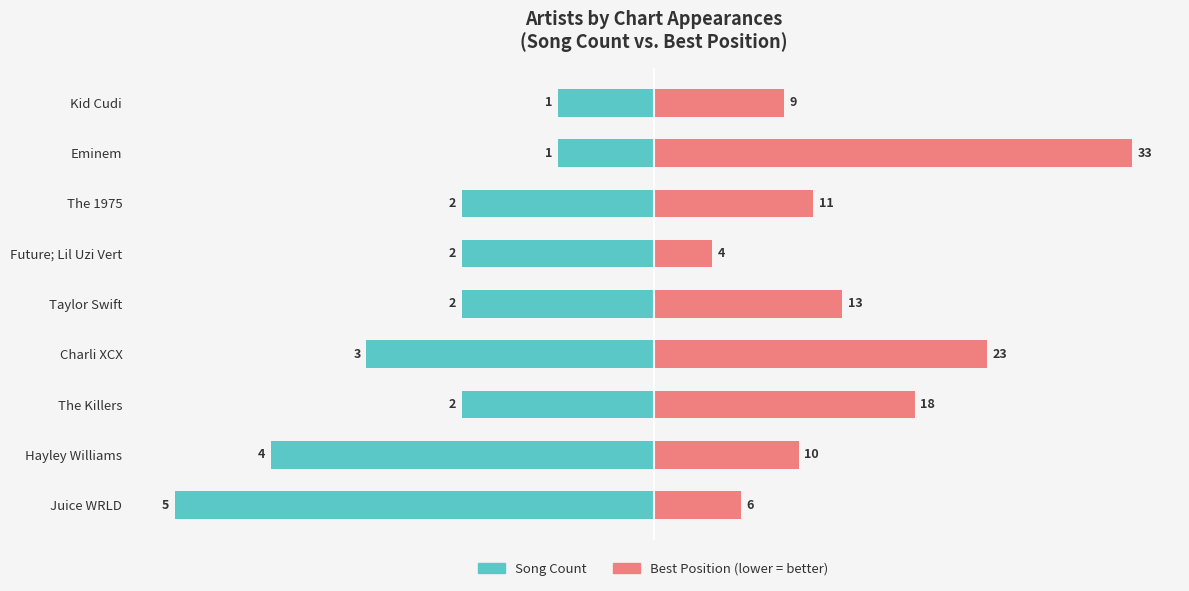

Which series has the widest spread of values?

Best Position